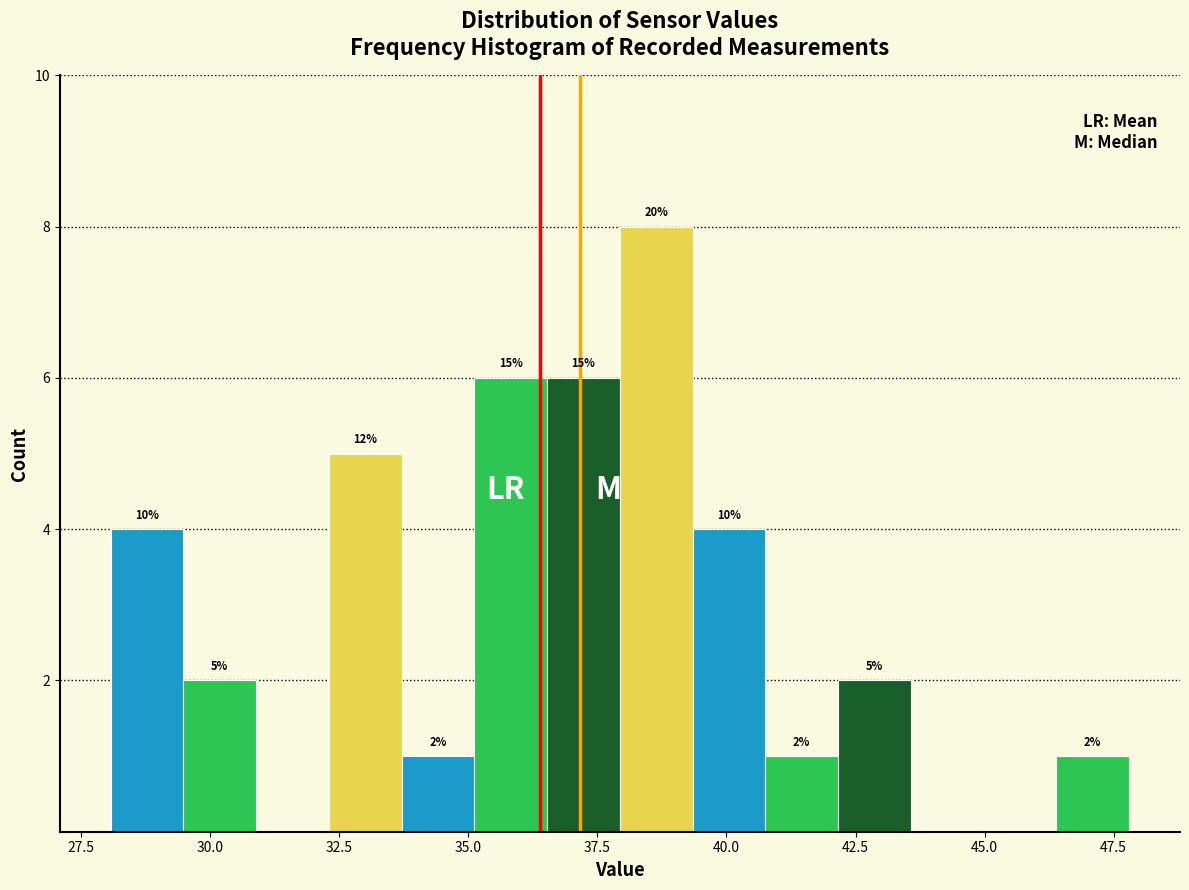

Around what value on the x-axis is the tallest bar? Give the approximate position of its centre, as read against the axis.

38.5